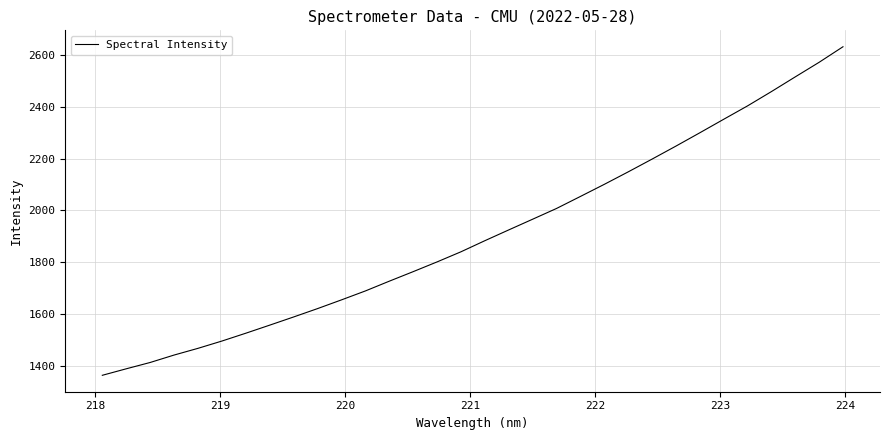

What is the minimum value shown in the chart?

1363.7